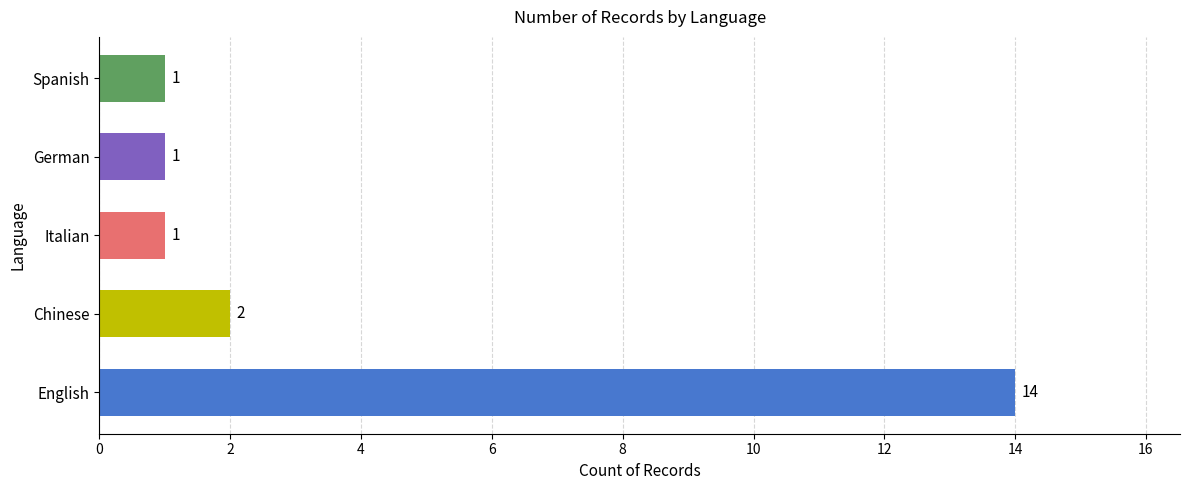

What is the change in value from English to Chinese?

-12